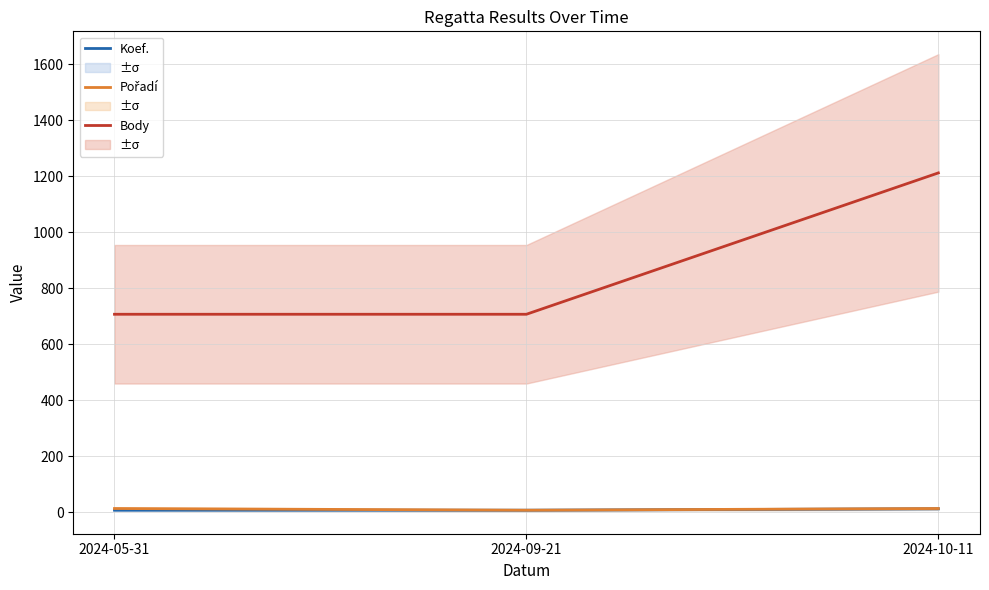

The Pořadí series shows 13 at 2024-05-31. True or false?

True